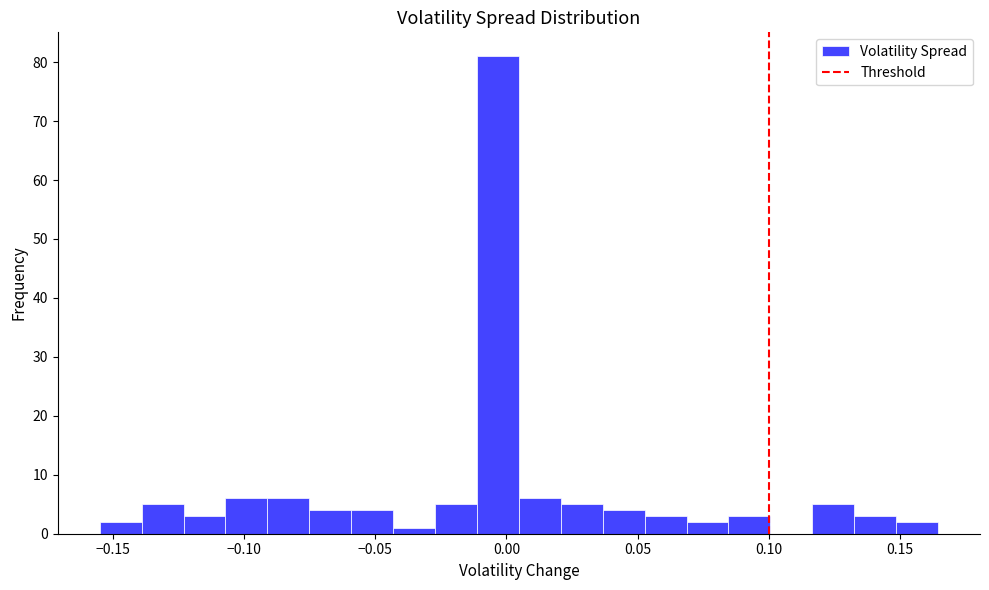

Read against the x-axis, roughly where is the centre of the tallest bar?

-0.005